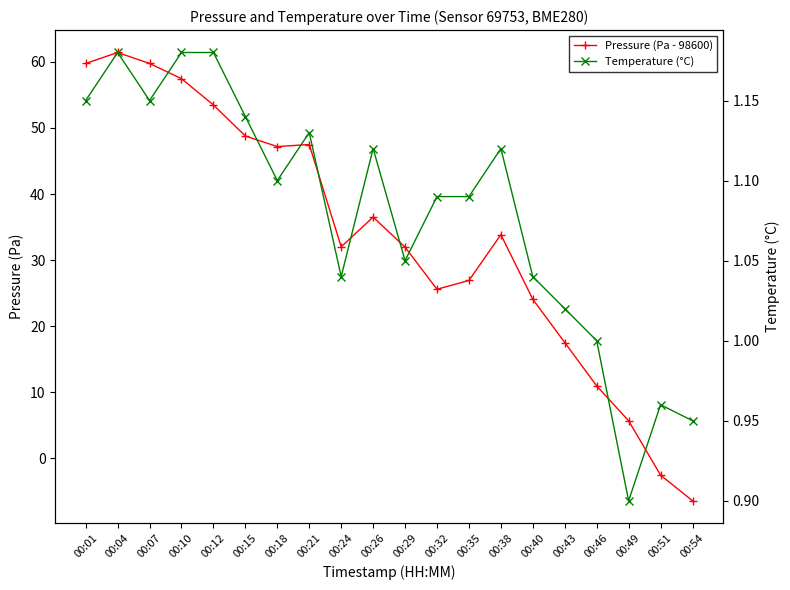

Rank the series by their maximum value, from highest to lowest.

Pressure (Pa - 98600), Temperature (°C)